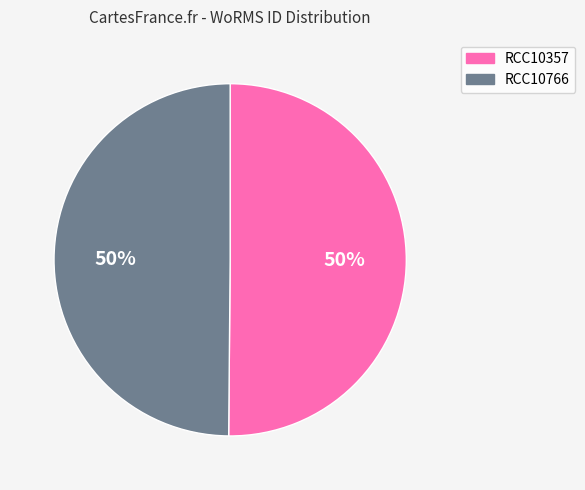

Combined, do RCC10357 and RCC10766 account for over 50%?

Yes